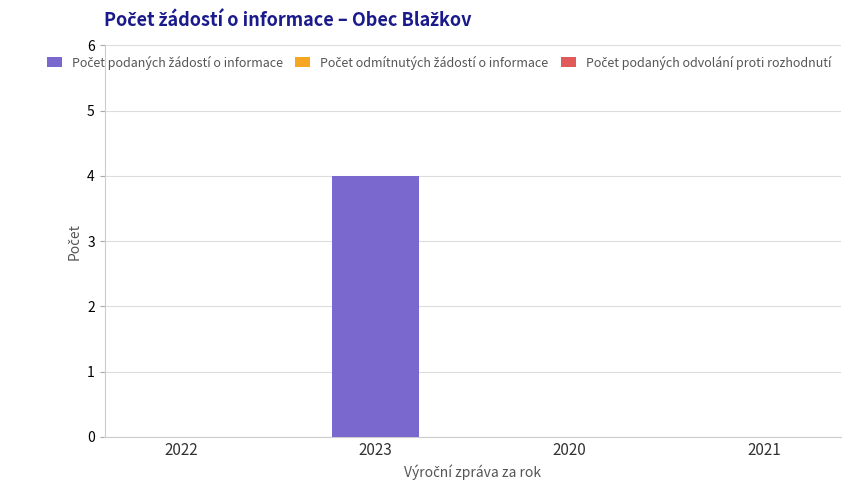

What is the maximum value shown in the chart?

4